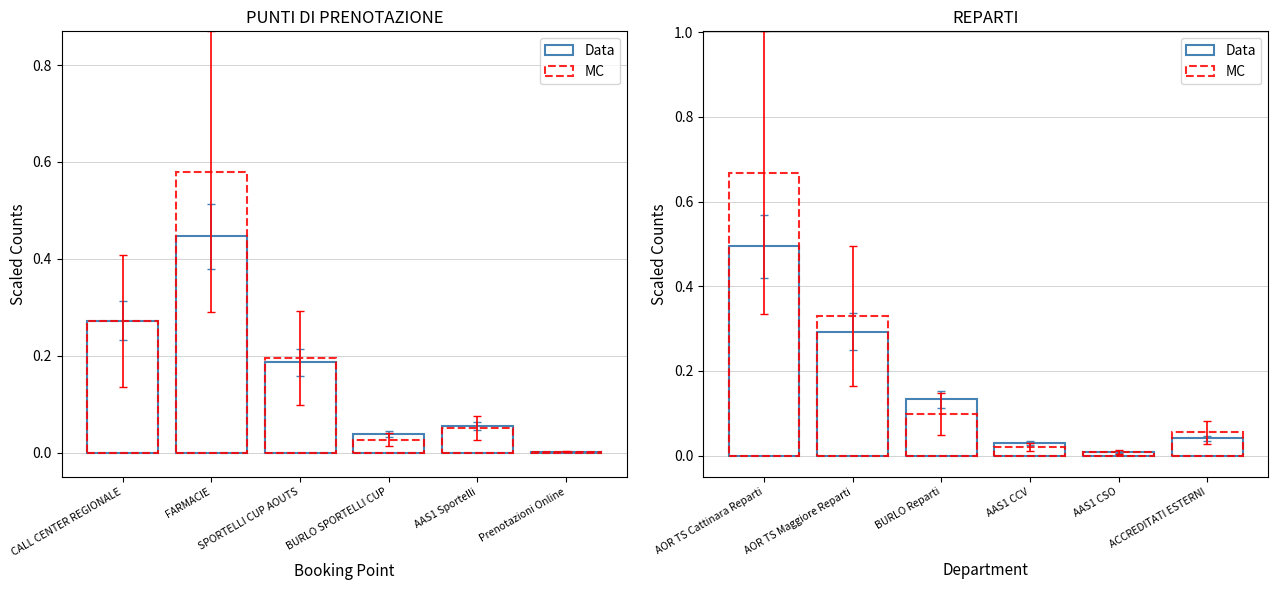

What is the label of the 1st bar from the right?

ACCREDITATI ESTERNI